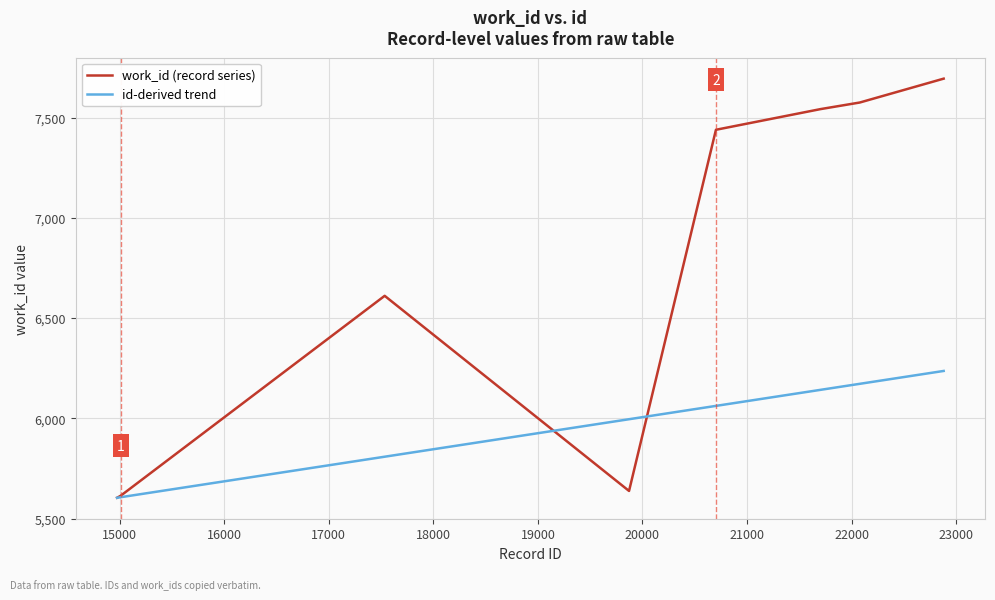

What is the minimum value shown in the chart?

5604.0